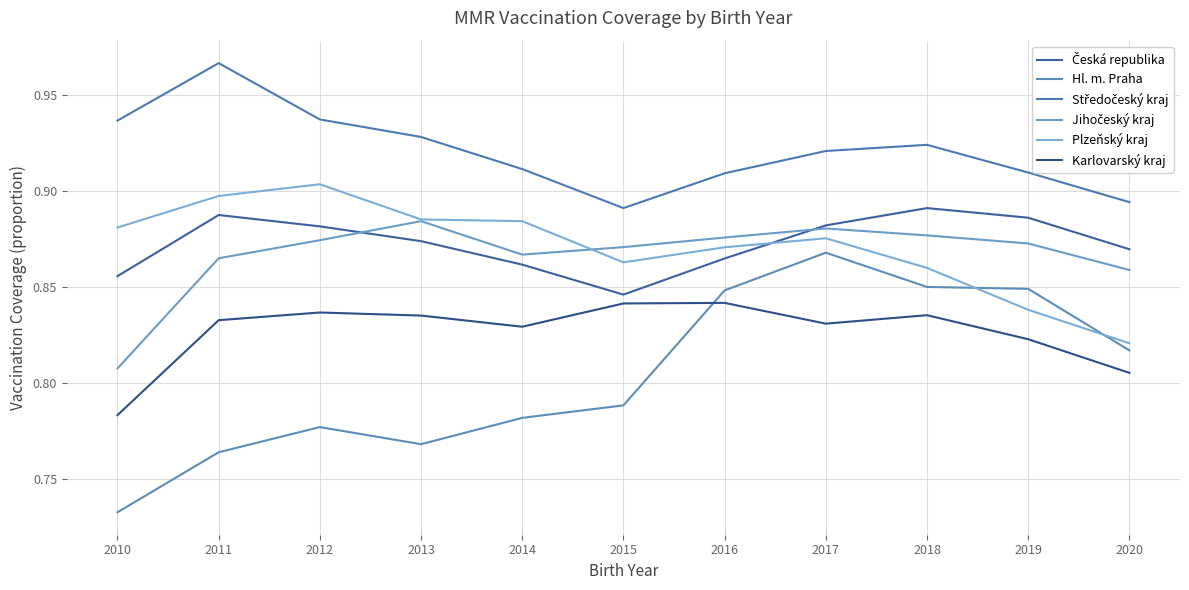

Is this an area chart (filled region under the line)?

No